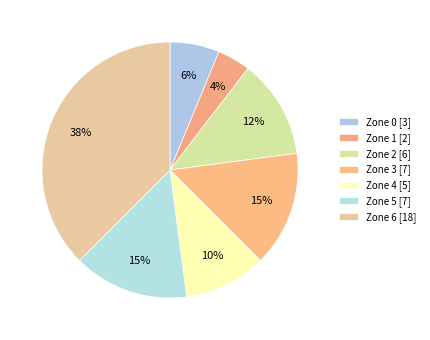

Count the number of slices in the pie.

7